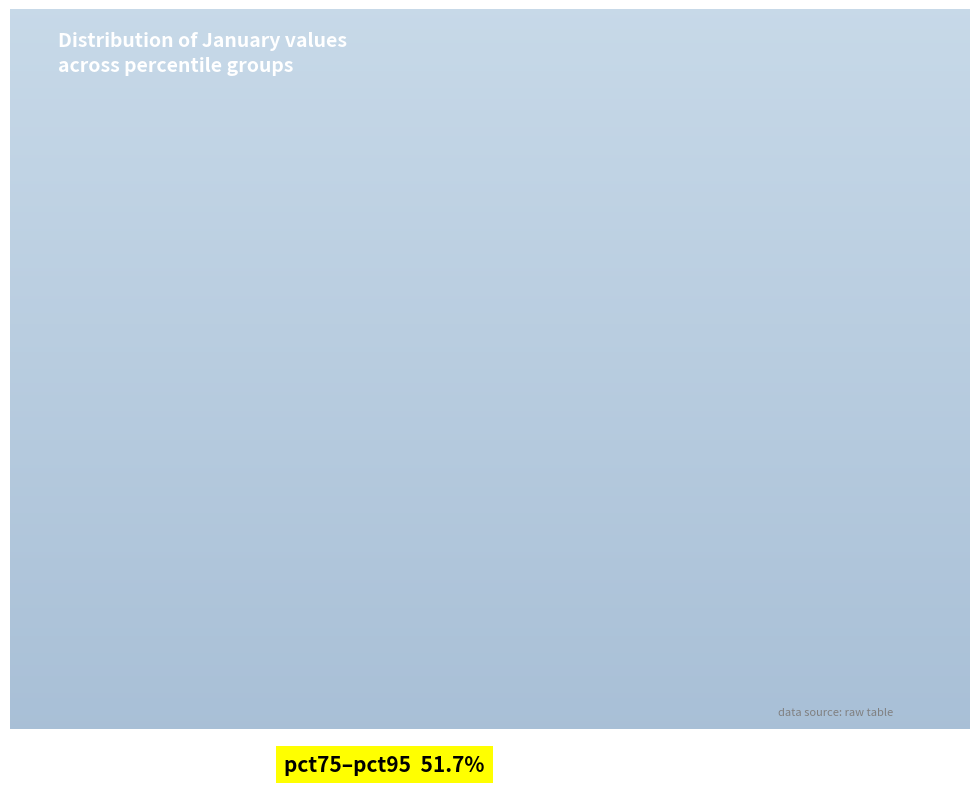

Is it true that pct75–pct95 is 64% of the pie?

False